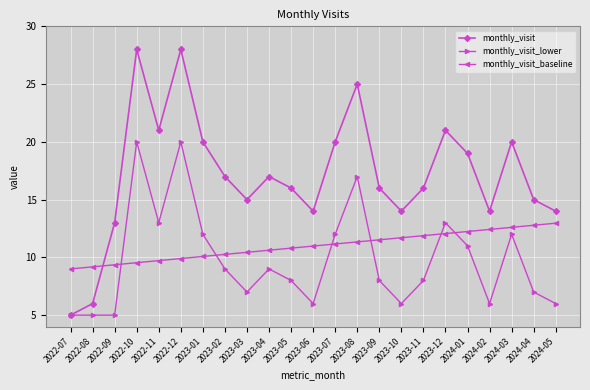

What is the sum of the monthly_visit_lower values at 2022-11 and 2023-10?

19.0